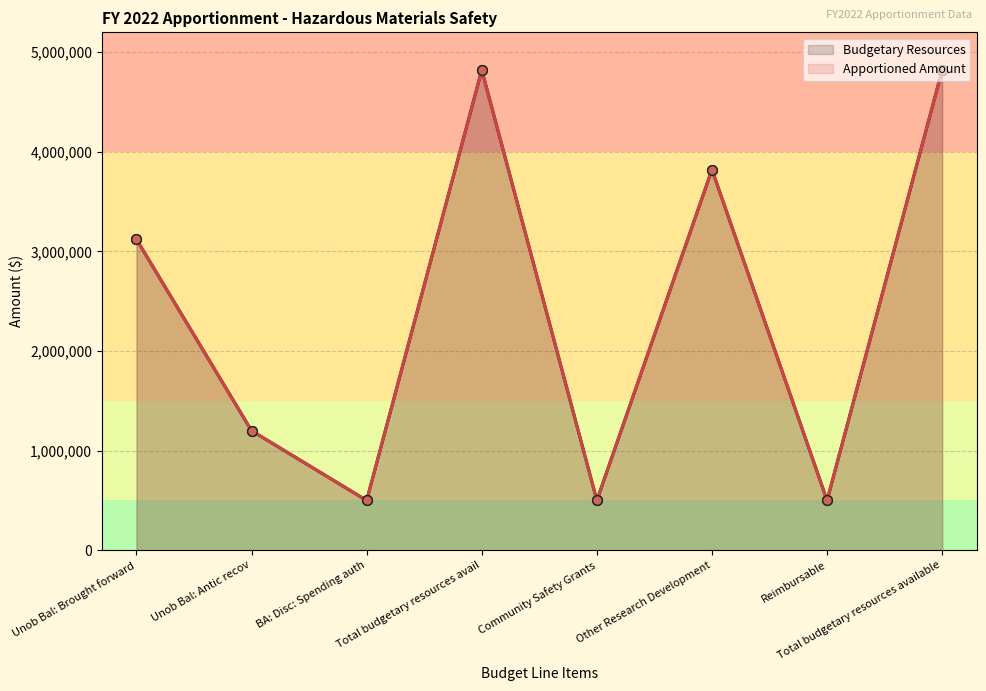

True or false: Budgetary Resources and Apportioned Amount intersect in this chart.

False